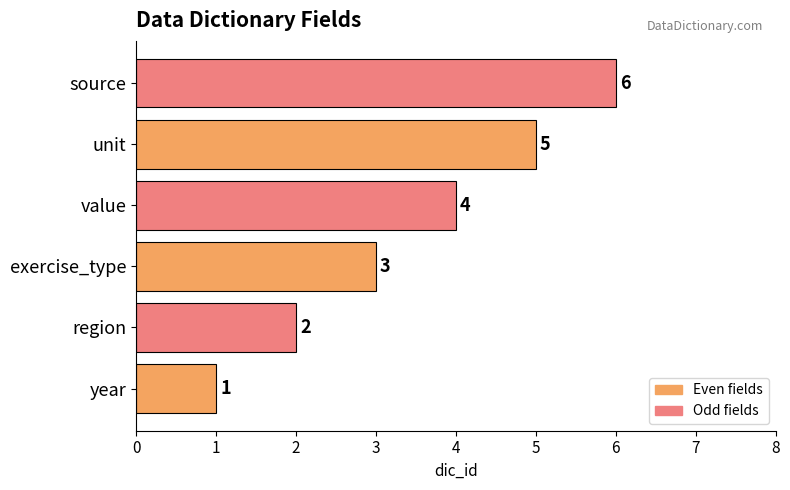

List the labels in order of value, smallest first.

year, region, exercise_type, value, unit, source